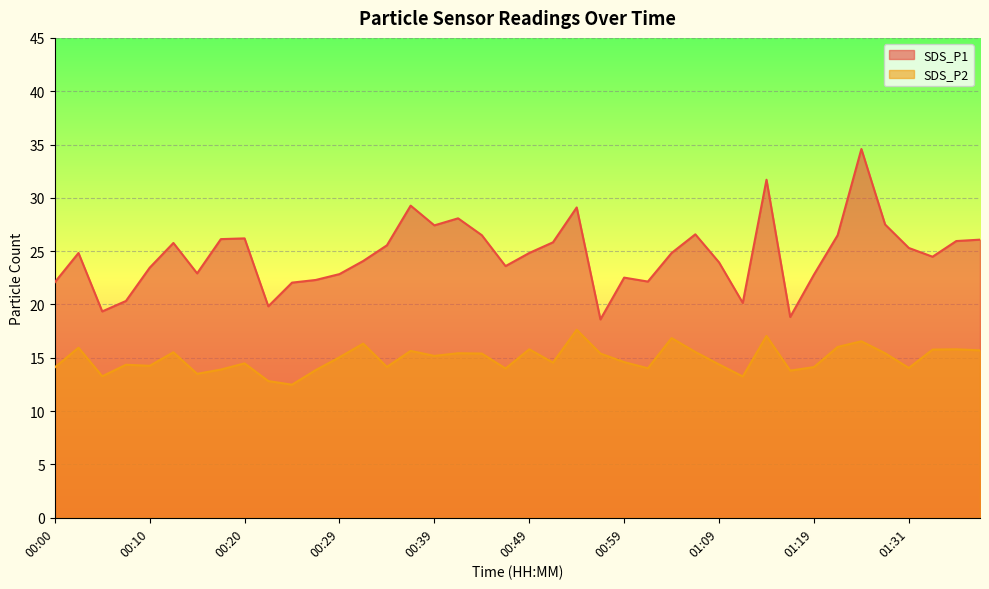

What is the total value across all series at 00:44?

41.9